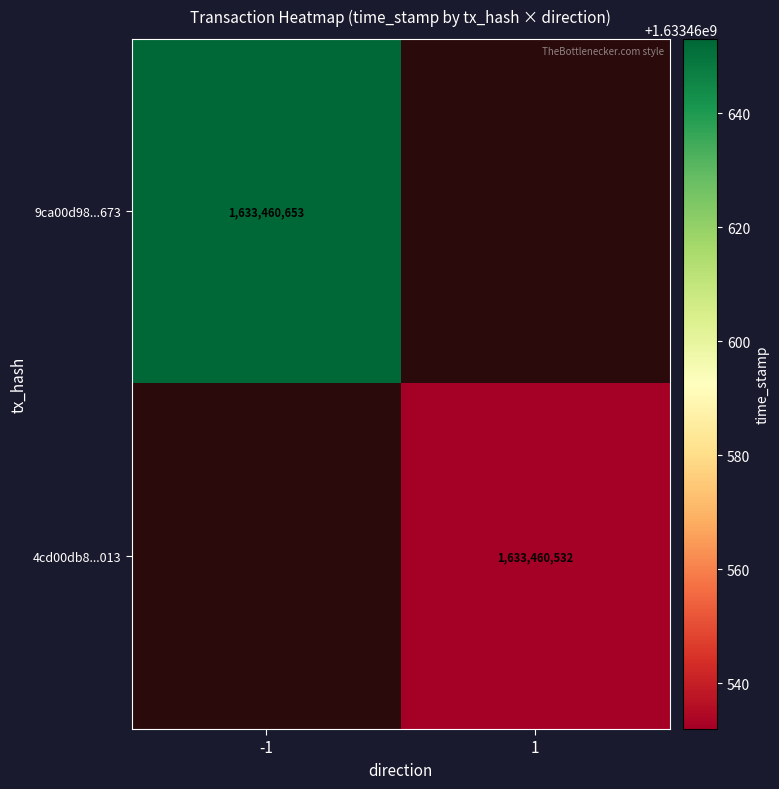

What is the highest value of the 4cd00db86606e8375c53db61e1dbf1369790e13 series?

1633460532